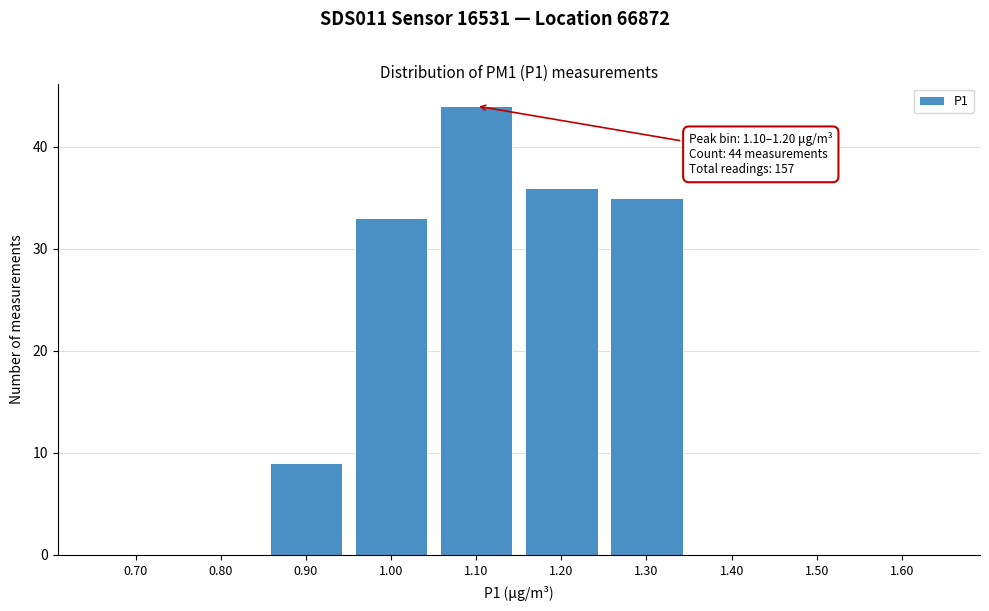

Reading right to left, extract all data points from this chart.

1.60=0	1.50=0	1.40=0	1.30=35	1.20=36	1.10=44	1.00=33	0.90=9	0.80=0	0.70=0